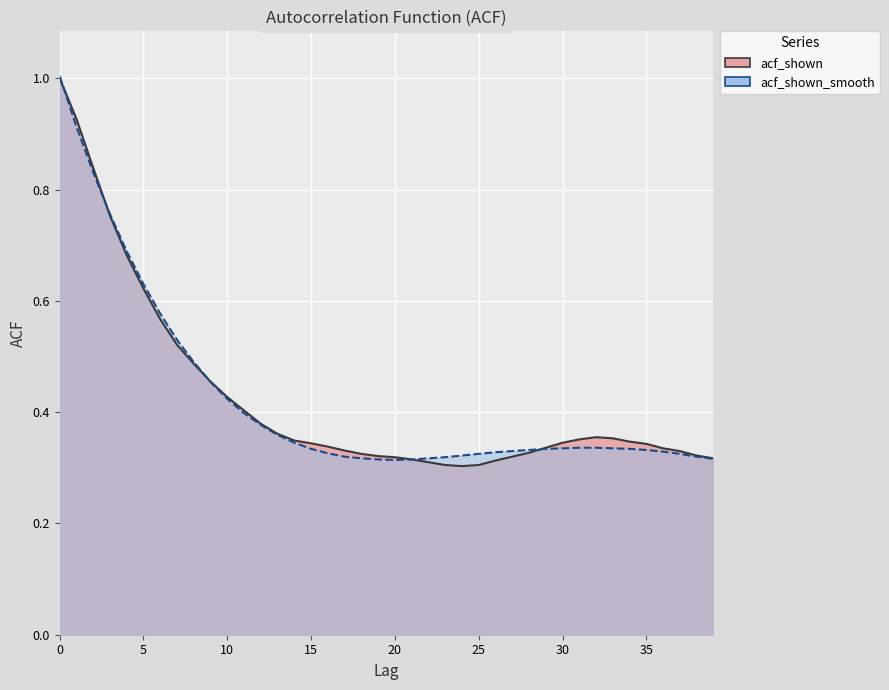

What is the average value of the acf_shown_smooth series?

0.4